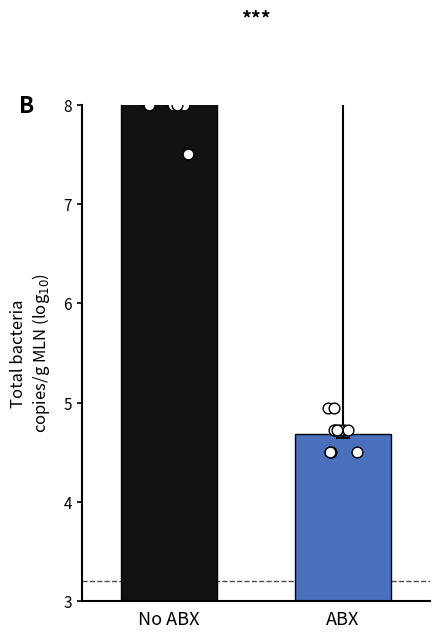

Which series has the largest total across all categories?

No ABX